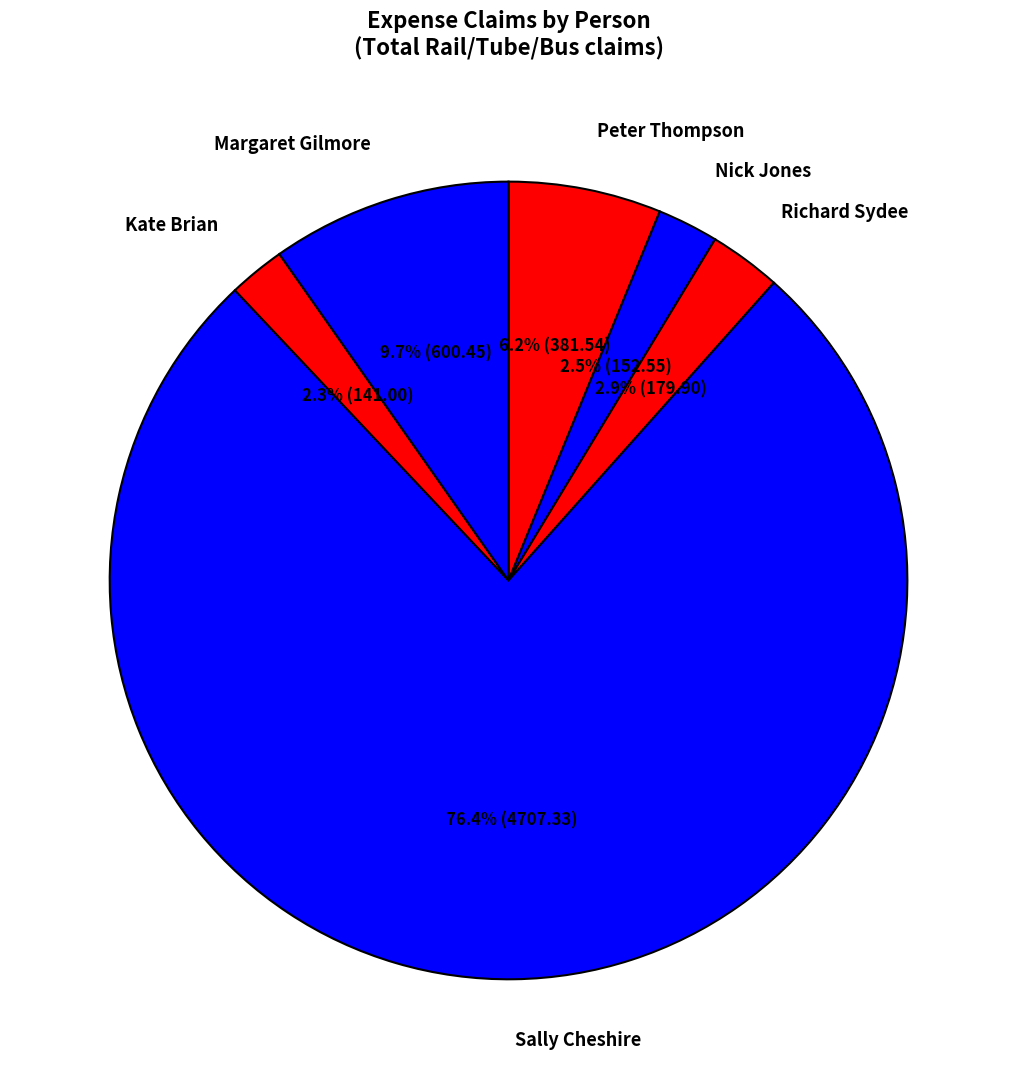

How many slices are in this pie chart?

6